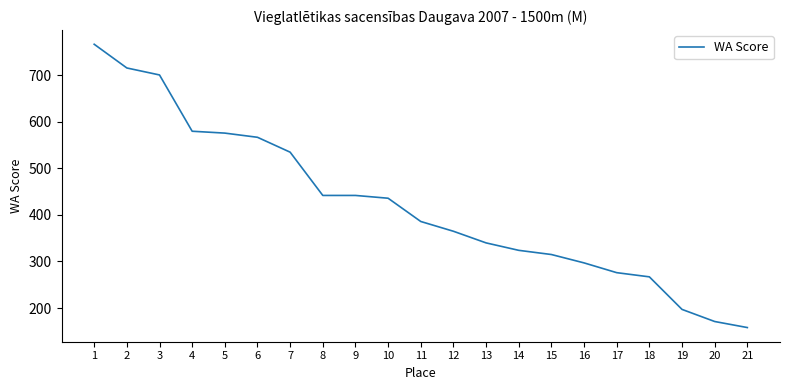

How many lines are shown in the chart?

1